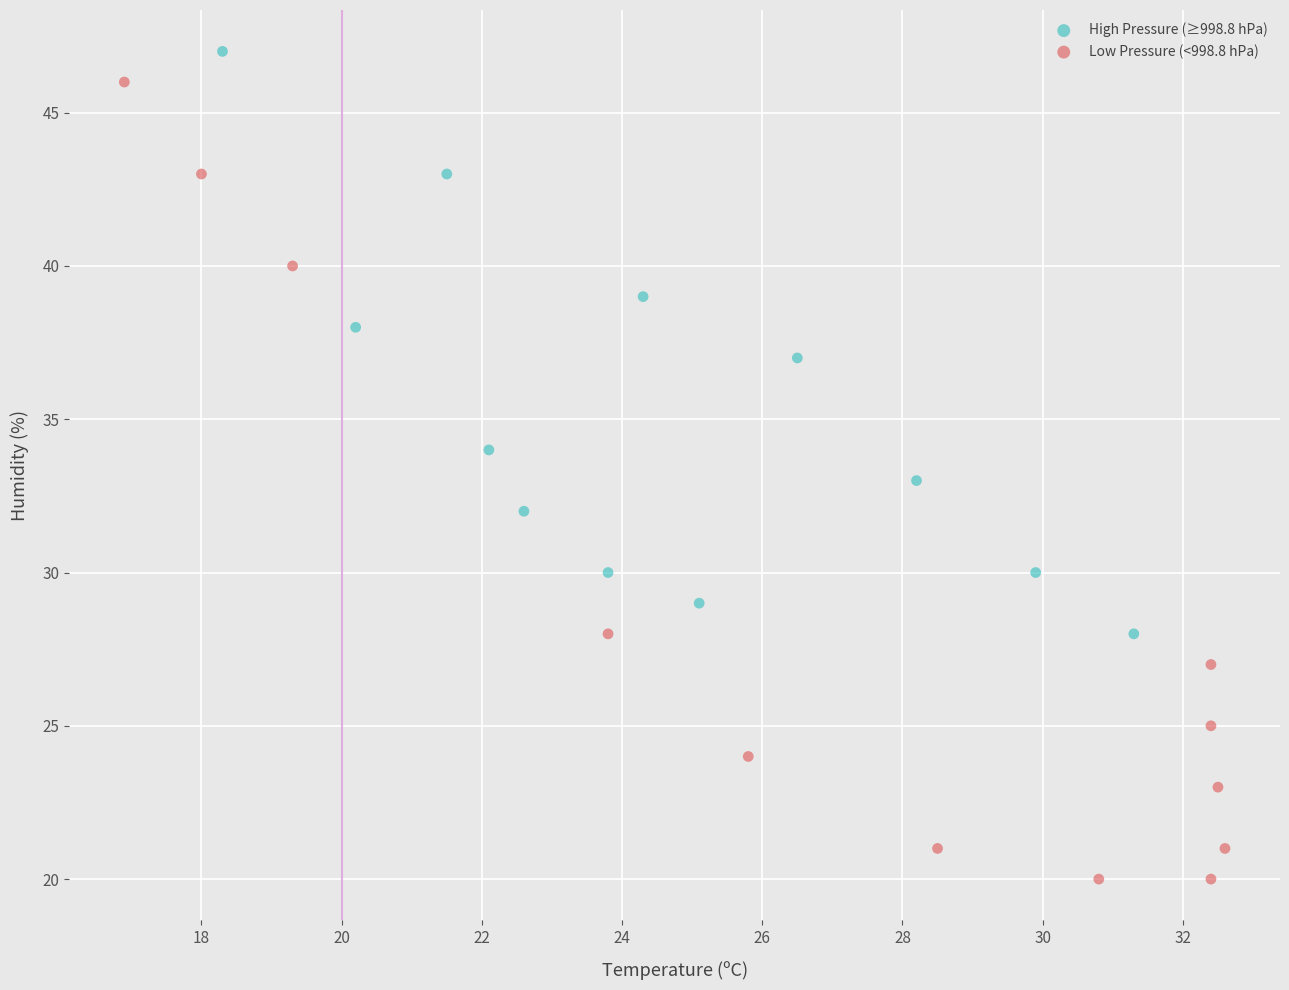

Which series contains the highest Y value?

High Pressure (≥998.8 hPa)